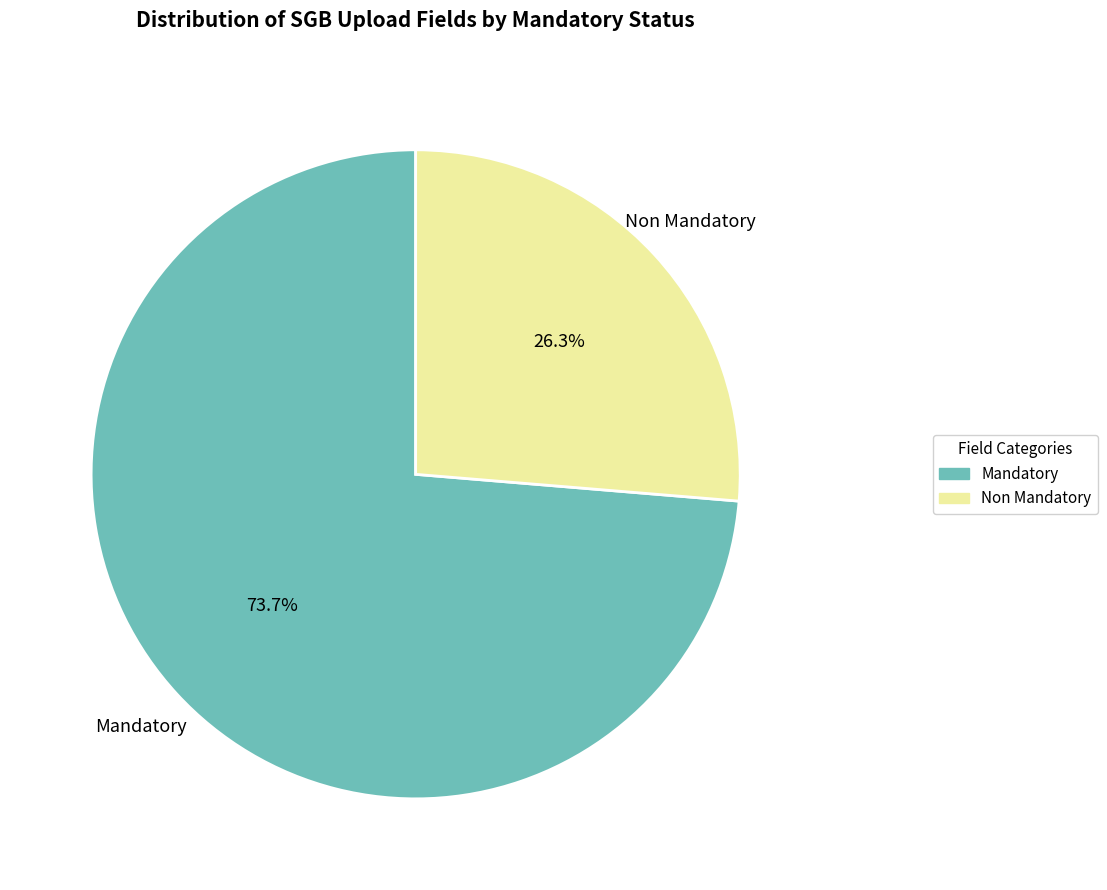

To the nearest percent, what is the difference between the largest and smallest slice percentages?

47%